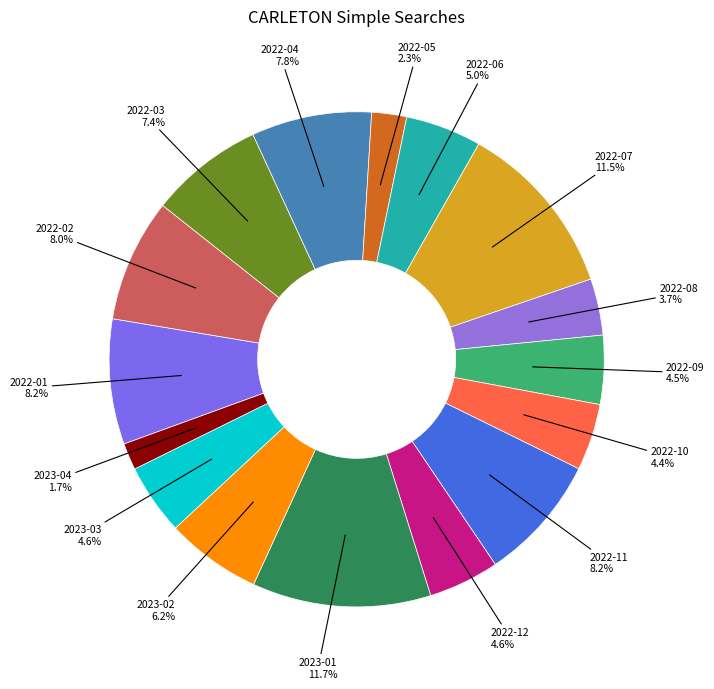

How many segments does this pie chart have?

16